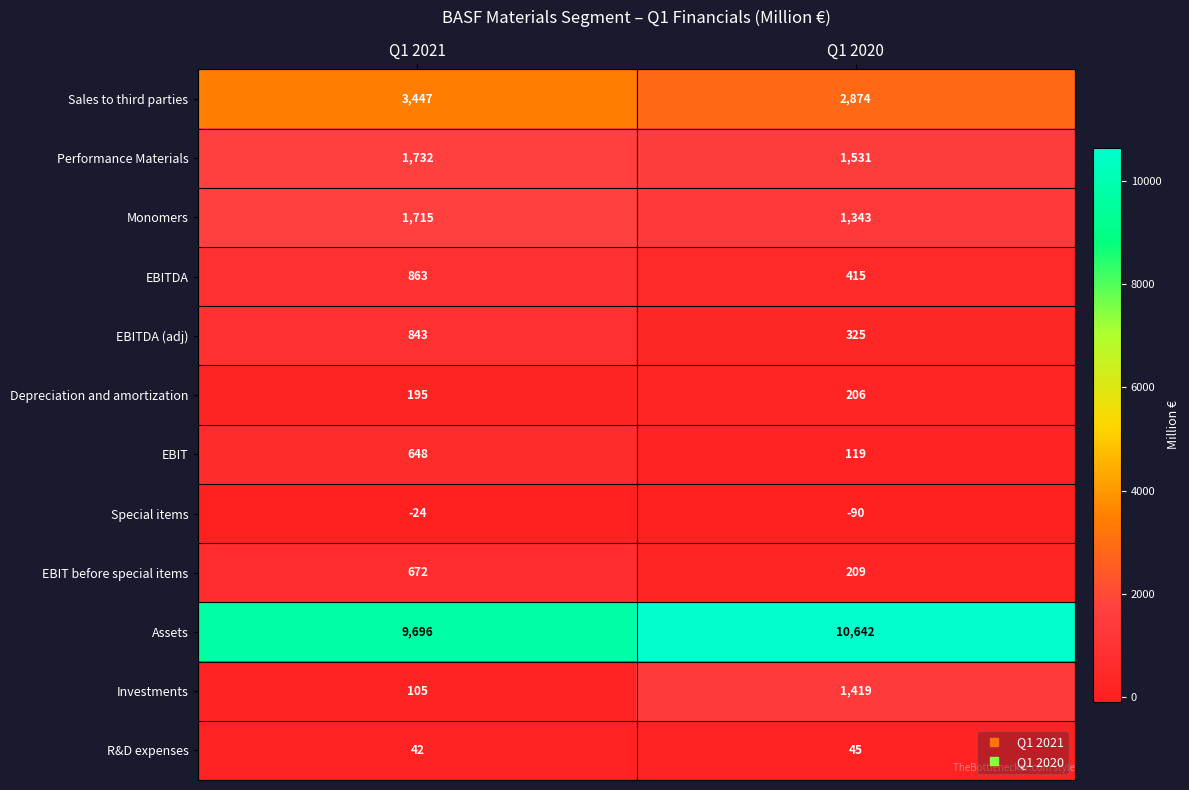

Which label corresponds to the smallest value in the chart?

Q1 2020